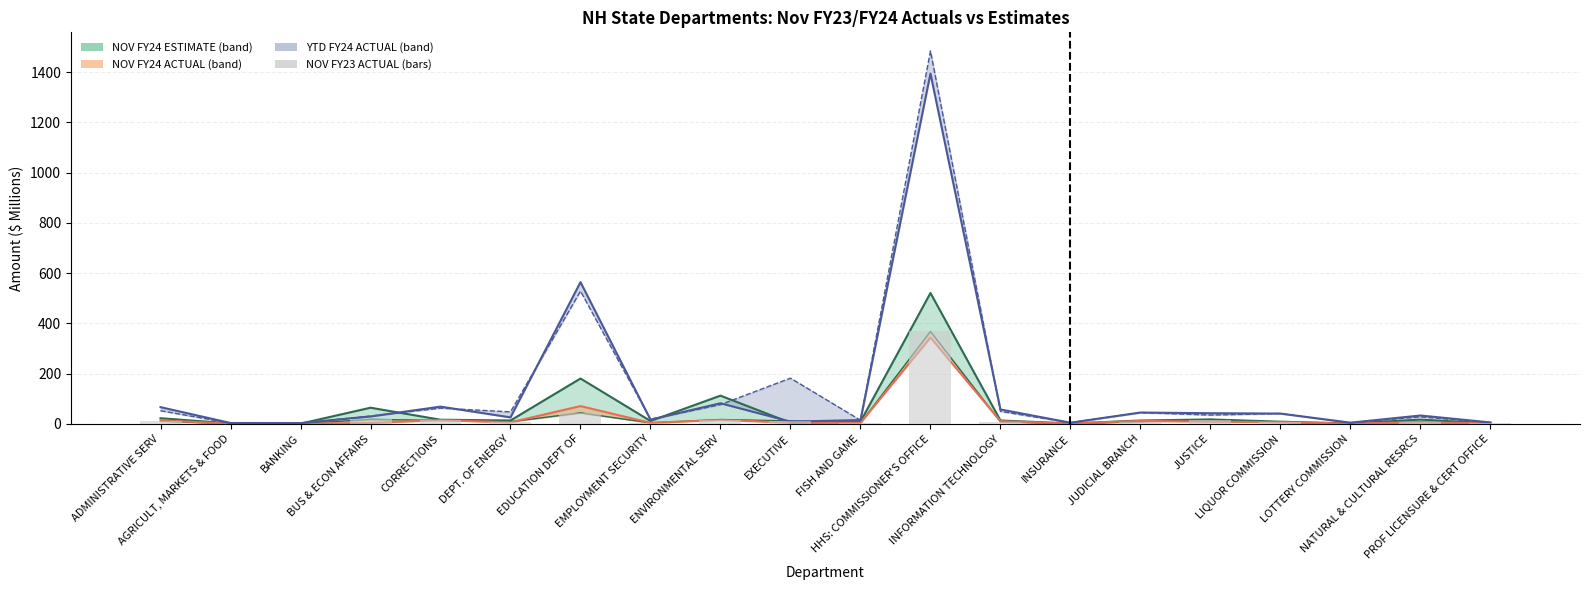

Rank the categories by value from lowest to highest.

BANKING, AGRICULT, MARKETS & FOOD, INSURANCE, LOTTERY COMMISSION, PROF LICENSURE & CERT OFFICE, FISH AND GAME, EMPLOYMENT SECURITY, NATURAL & CULTURAL RESRCS, LIQUOR COMMISSION, INFORMATION TECHNOLOGY, DEPT. OF ENERGY, JUDICIAL BRANCH, ADMINISTRATIVE SERV, EXECUTIVE, CORRECTIONS, JUSTICE, ENVIRONMENTAL SERV, BUS & ECON AFFAIRS, EDUCATION DEPT OF, HHS: COMMISSIONER'S OFFICE